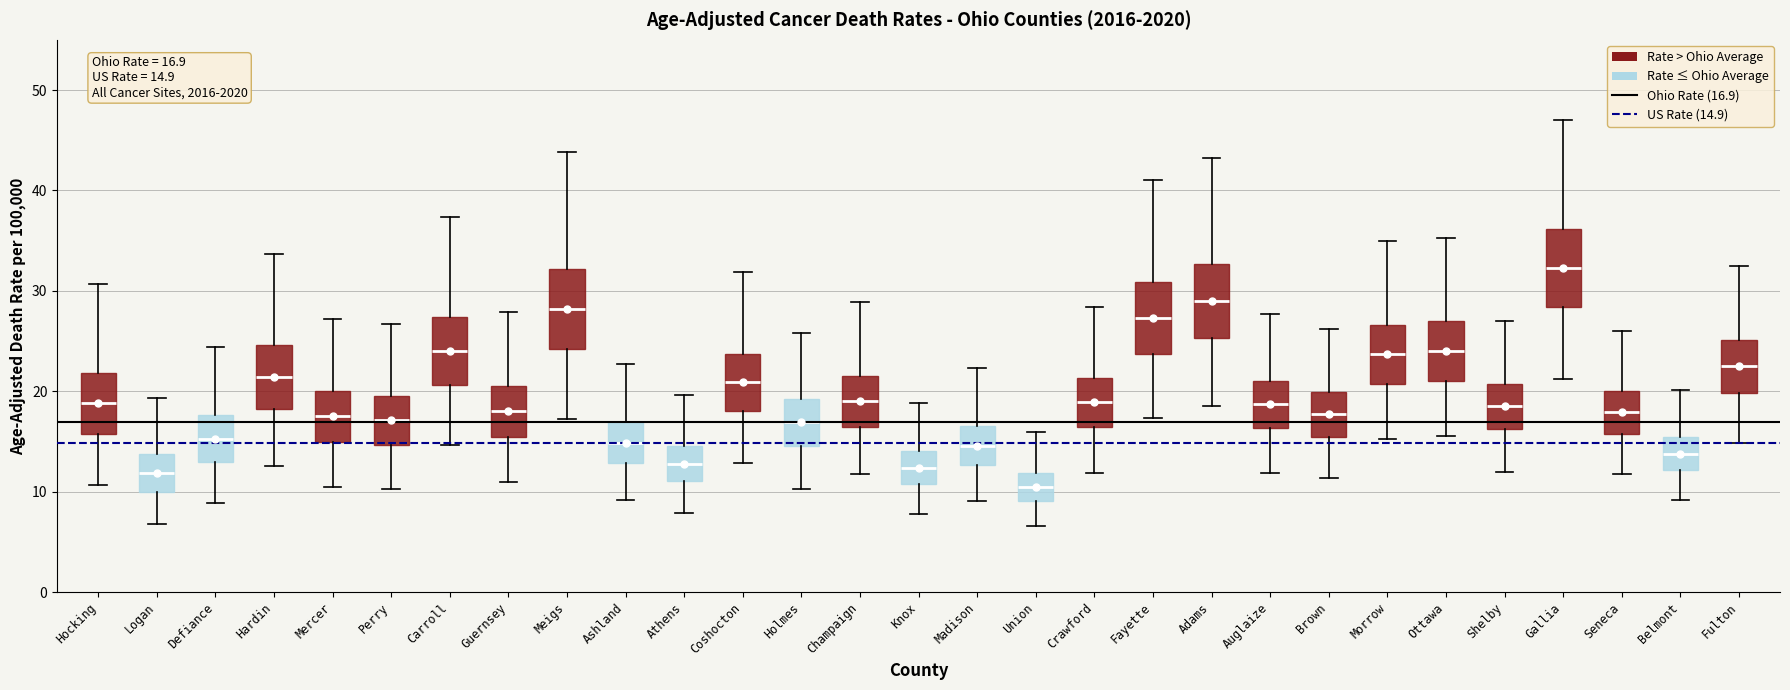

Which box's median line is the lowest?

Union